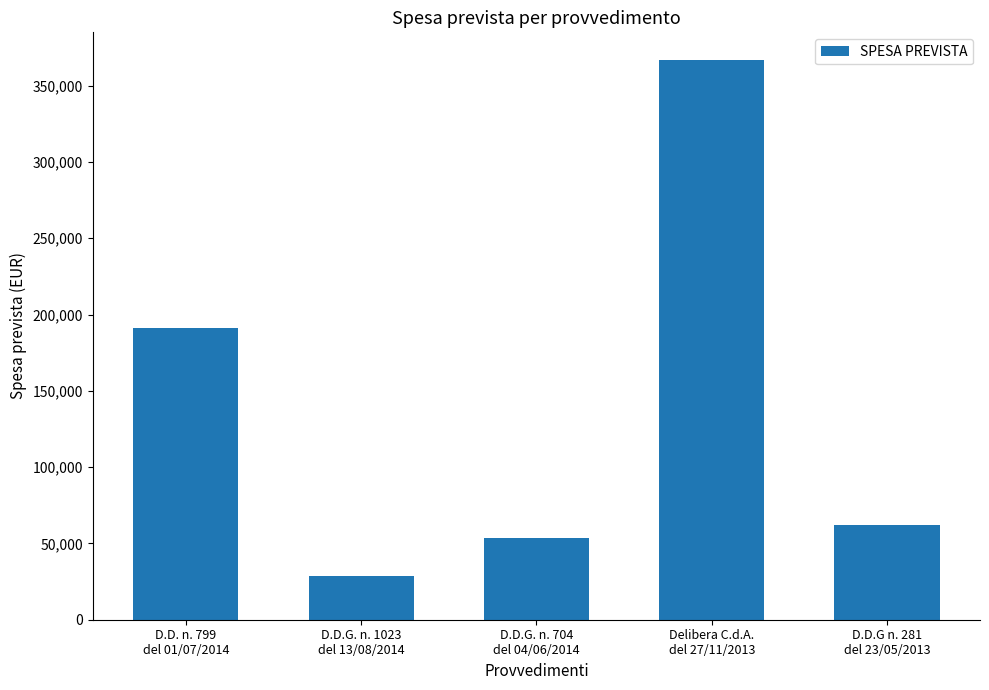

At which label is the value closest to 197558?

D.D. n. 799
del 01/07/2014